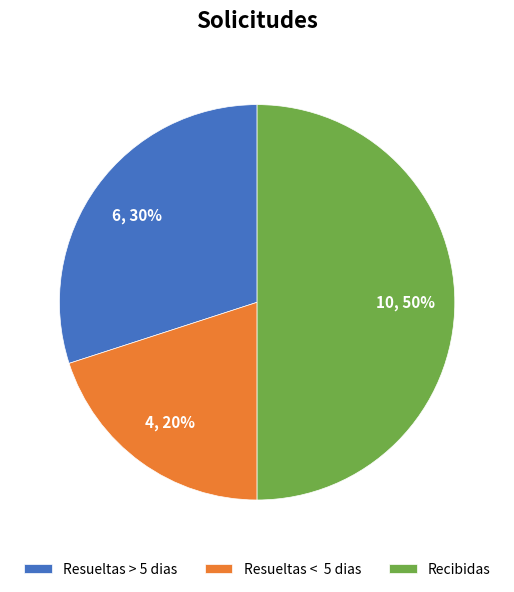

Does Resueltas < 5 dias account for over 50% of the chart?

No